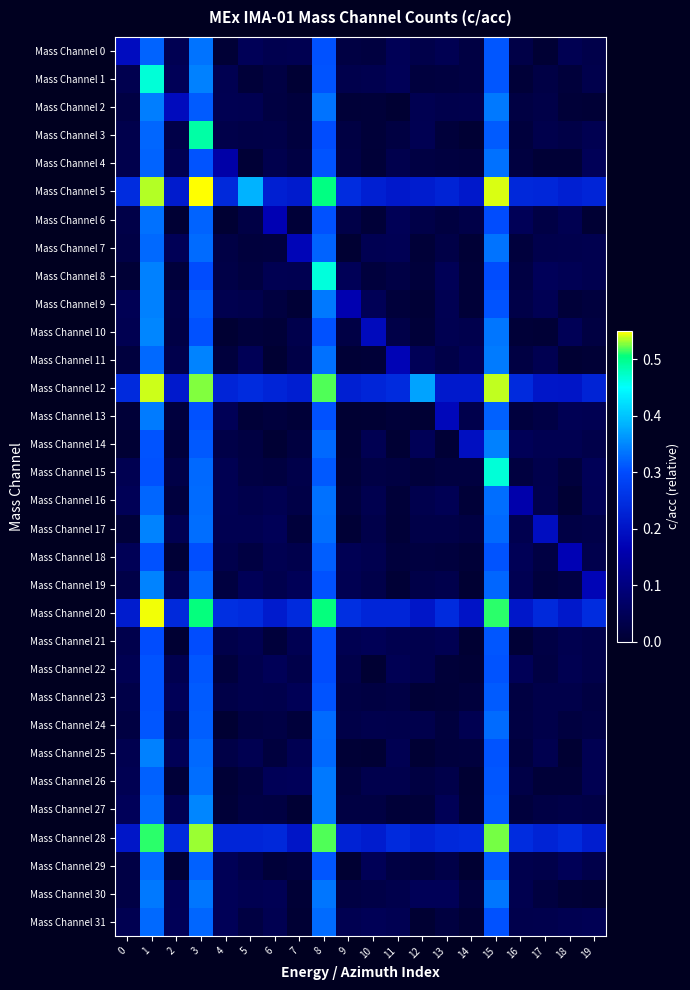

At how many categories does at least one series exceed 0?

20